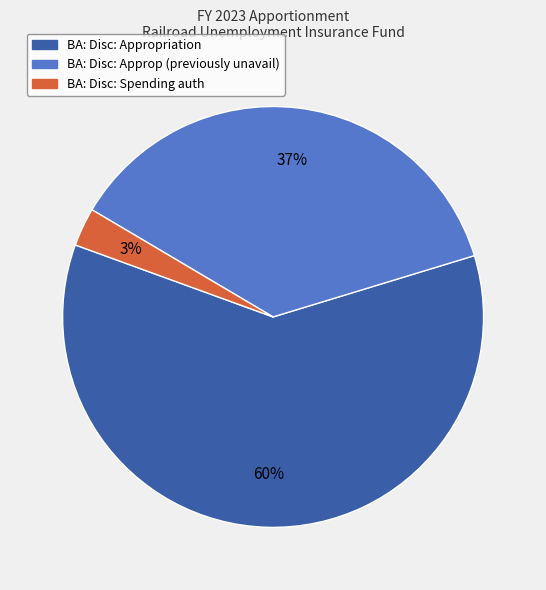

How many slices are in this pie chart?

3